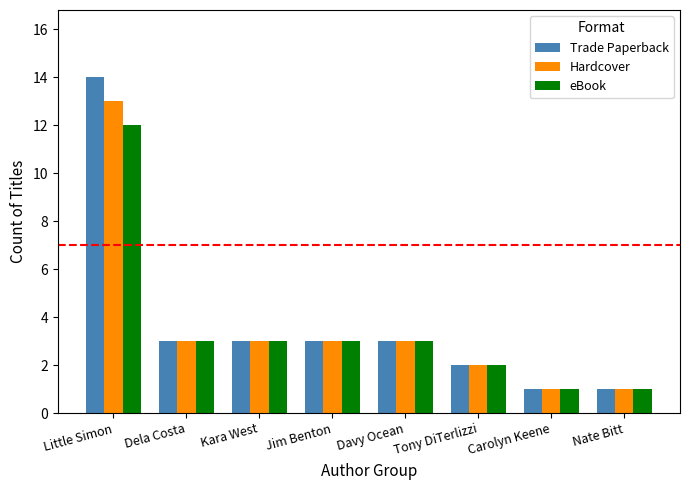

The value of Trade Paperback at Carolyn Keene is 1. True or false?

True